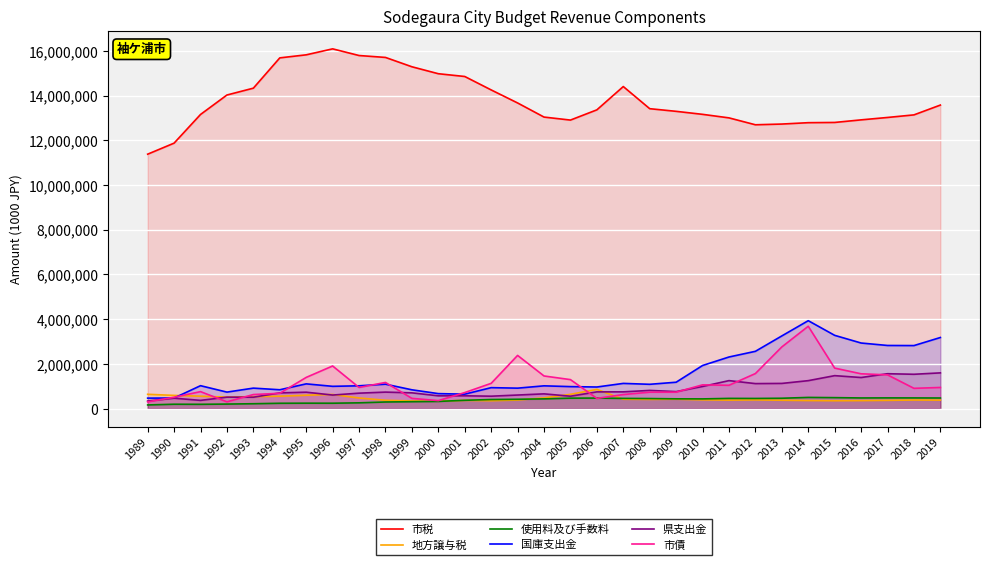

Where is 使用料及び手数料 nearest to the value 329683?

2000